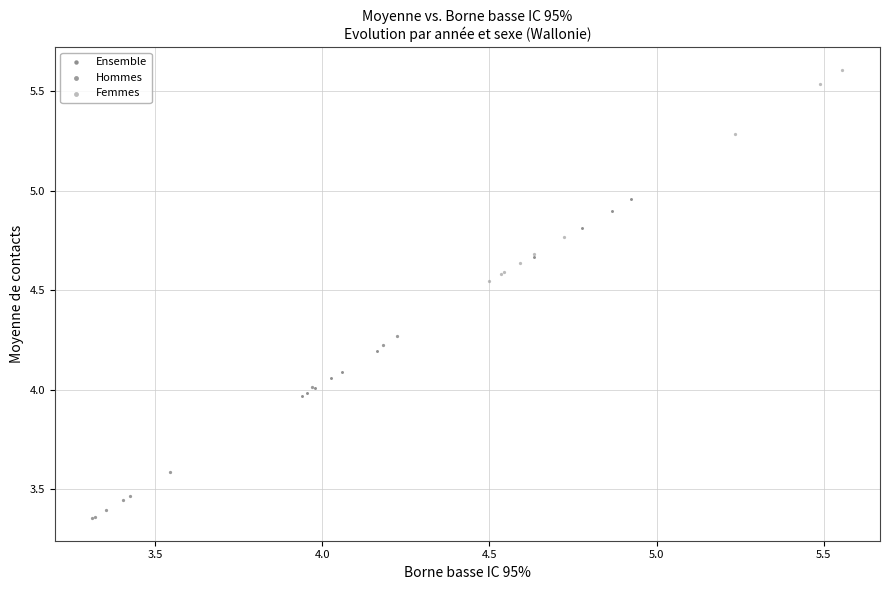

Which series reaches the maximum Y coordinate?

Femmes